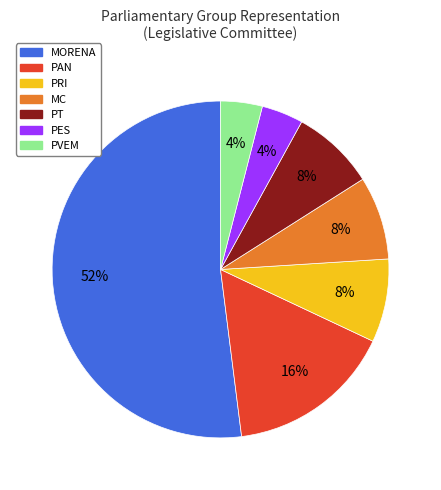

Is there any slice that represents more than half of the pie?

Yes